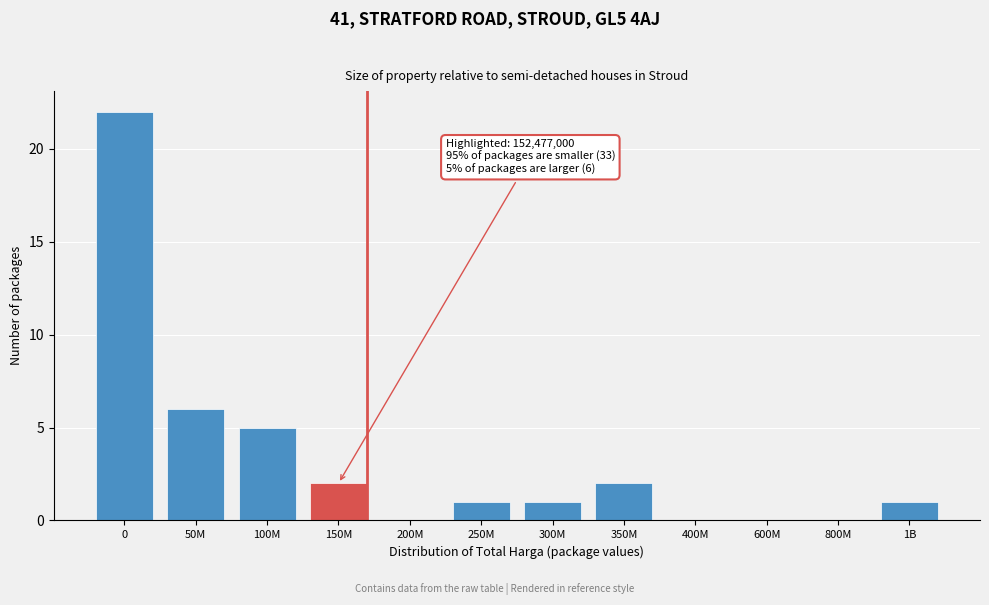

Reading left to right, extract all data points from this chart.

0=22	50M=6	100M=5	150M=2	200M=0	250M=1	300M=1	350M=2	400M=0	600M=0	800M=0	1B=1